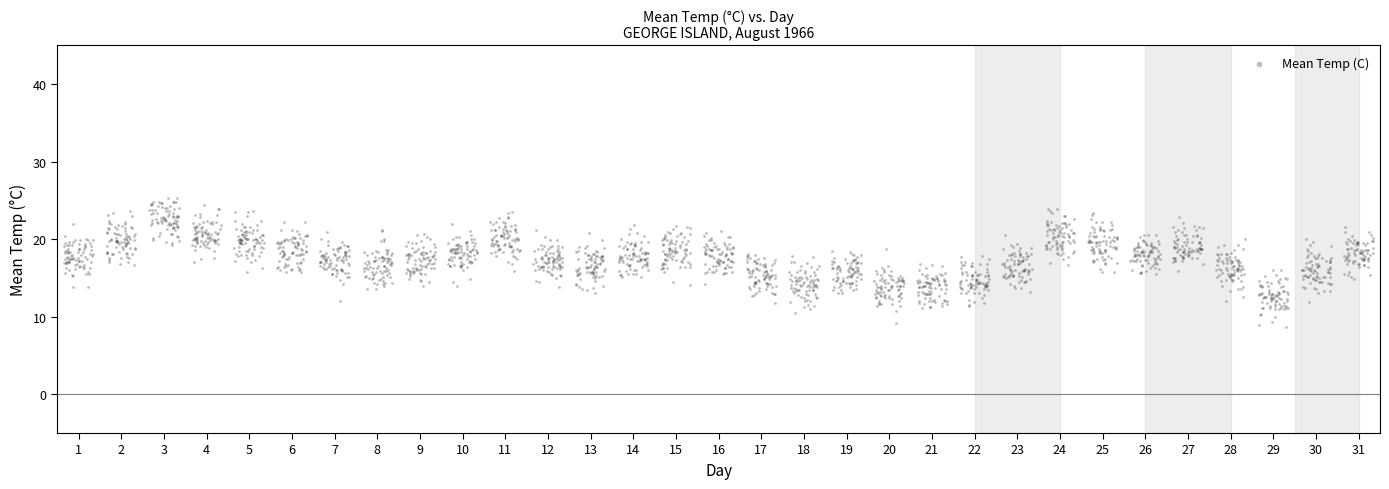

What is the range of Y values (max minus min)?

16.6